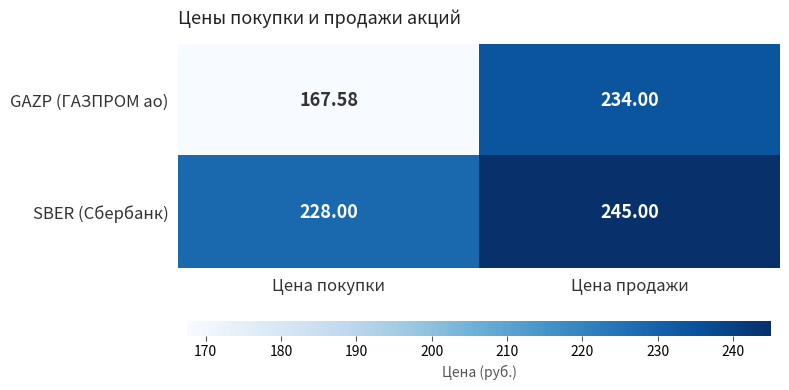

Between Цена покупки and Цена продажи, which series saw the biggest shift?

GAZP (ГАЗПРОМ ао)